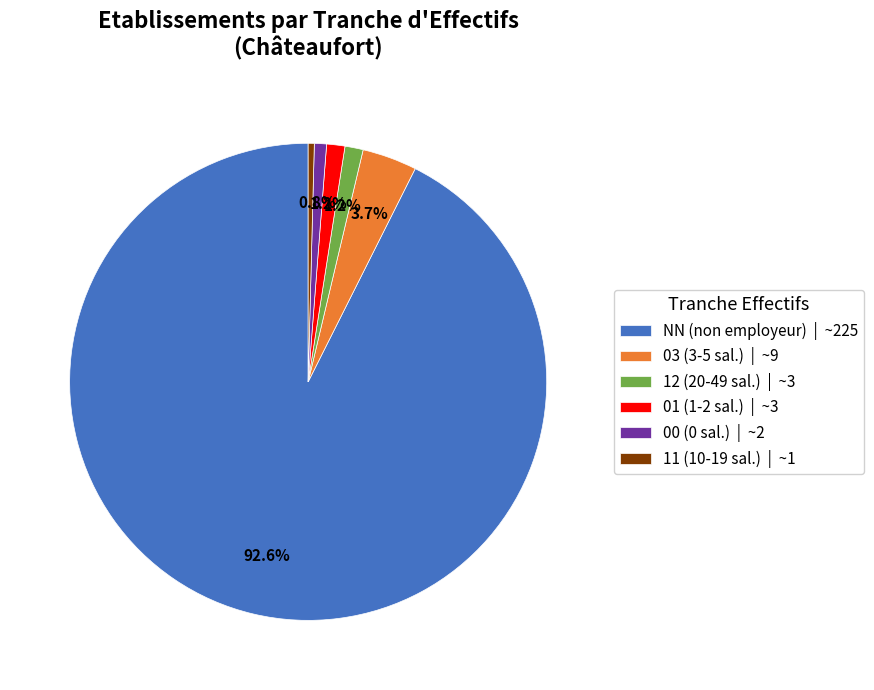

Is there any slice that represents more than half of the pie?

Yes